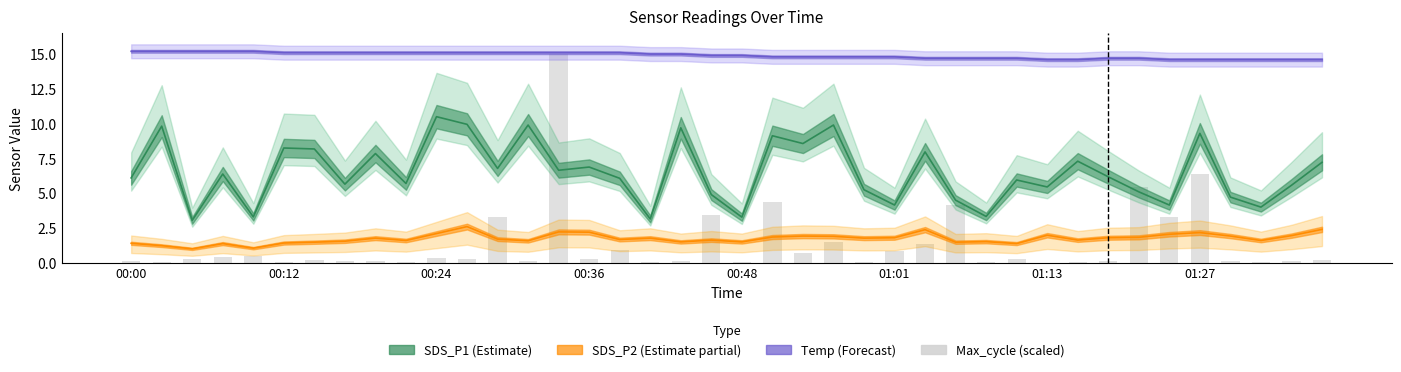

Is it true that the value at 8 is 0.0?

False